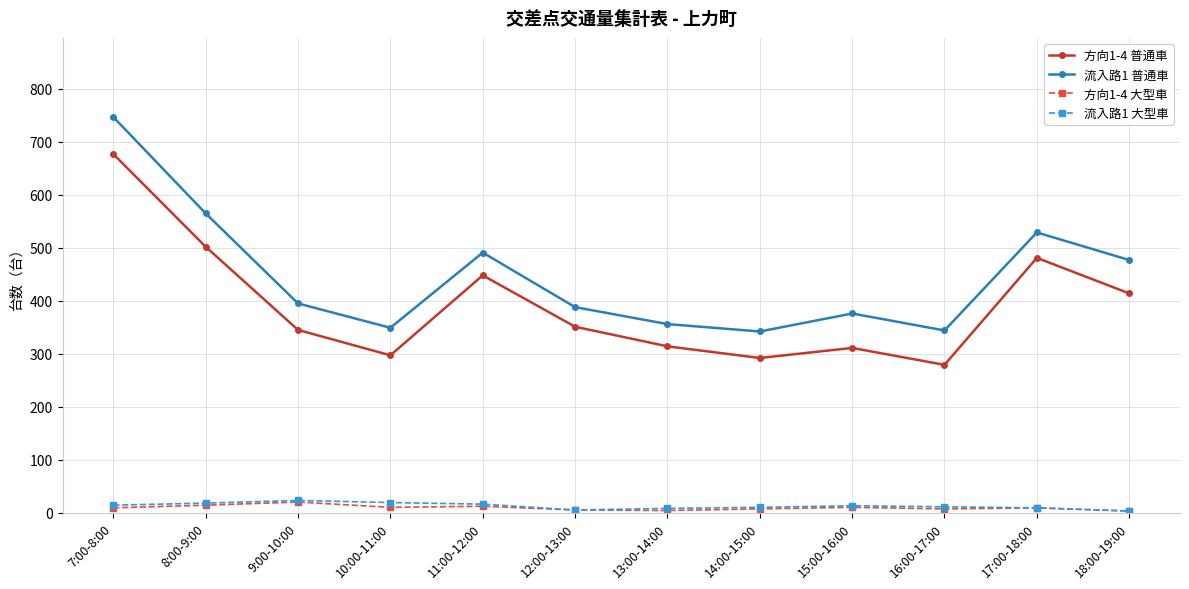

What is the value of the 流入路1 大型車 point at the 6th from the left?

5